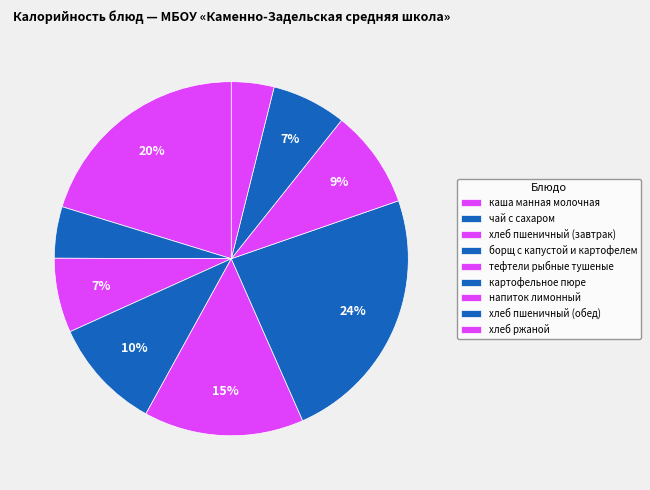

How many segments does this pie chart have?

9